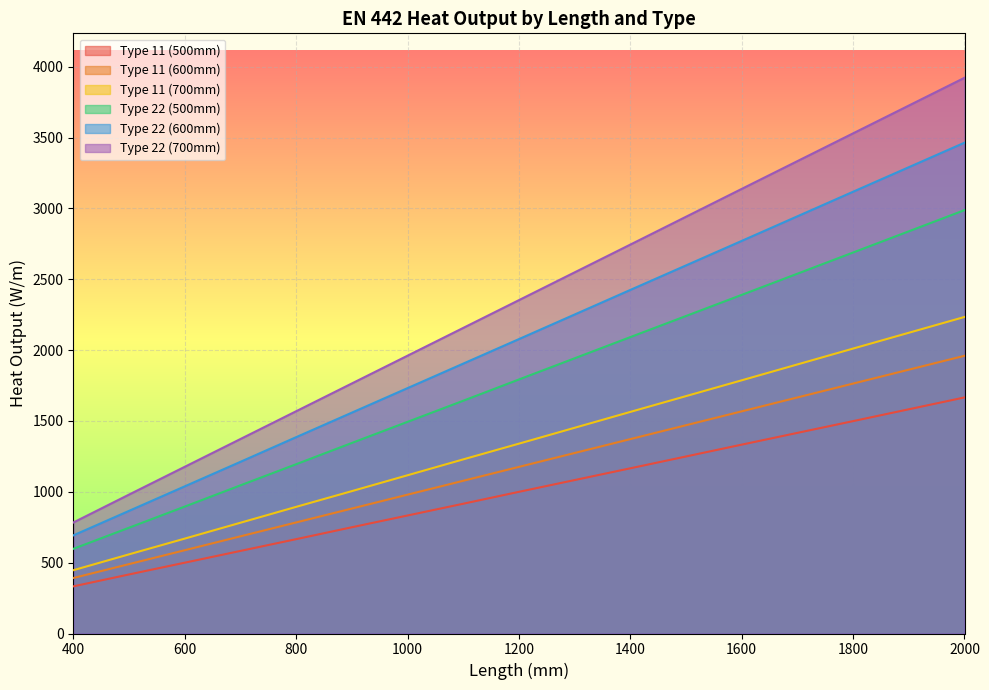

Which category has the highest value in the Type 22 (600mm) series?

2000